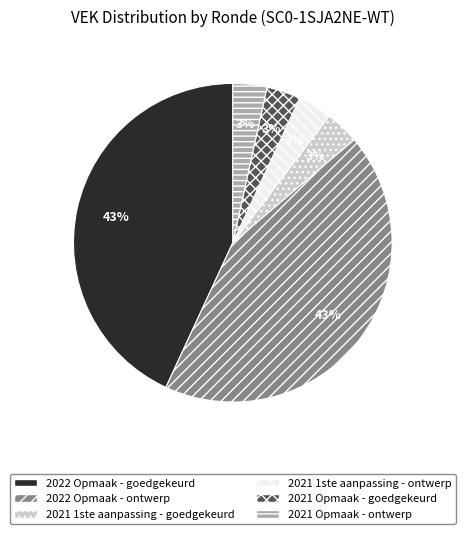

How many segments does this pie chart have?

6